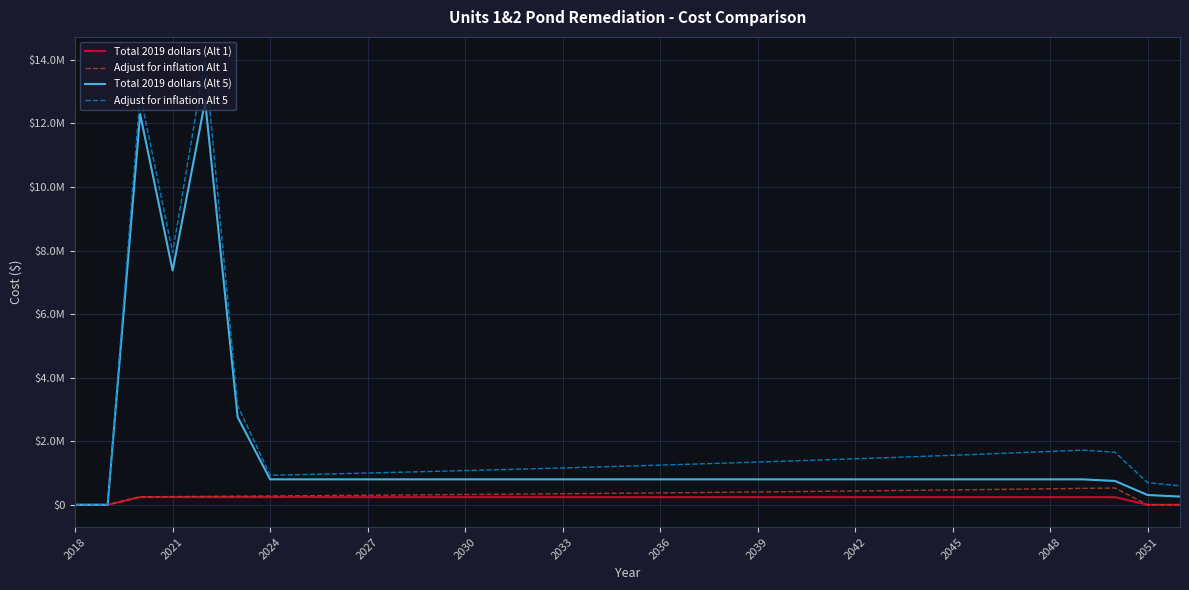

What is the value of the Total 2019 dollars (Alt 1) point at the 9th from the left?

240000